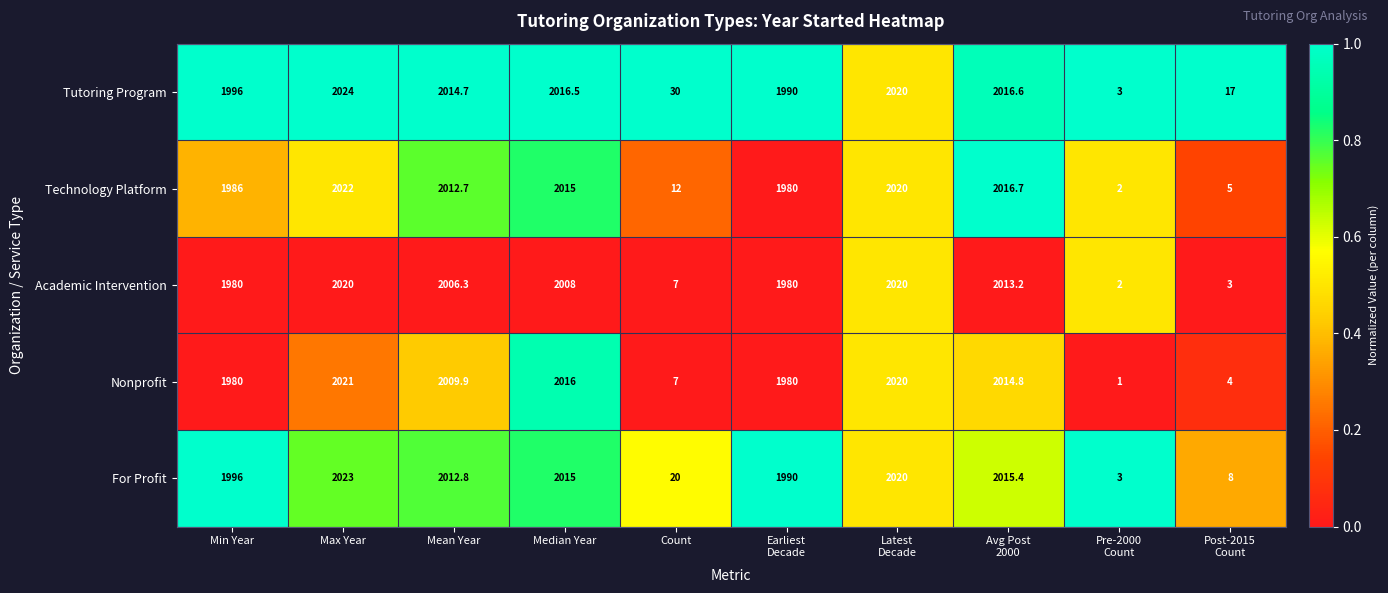

Count the number of categories in the chart.

10